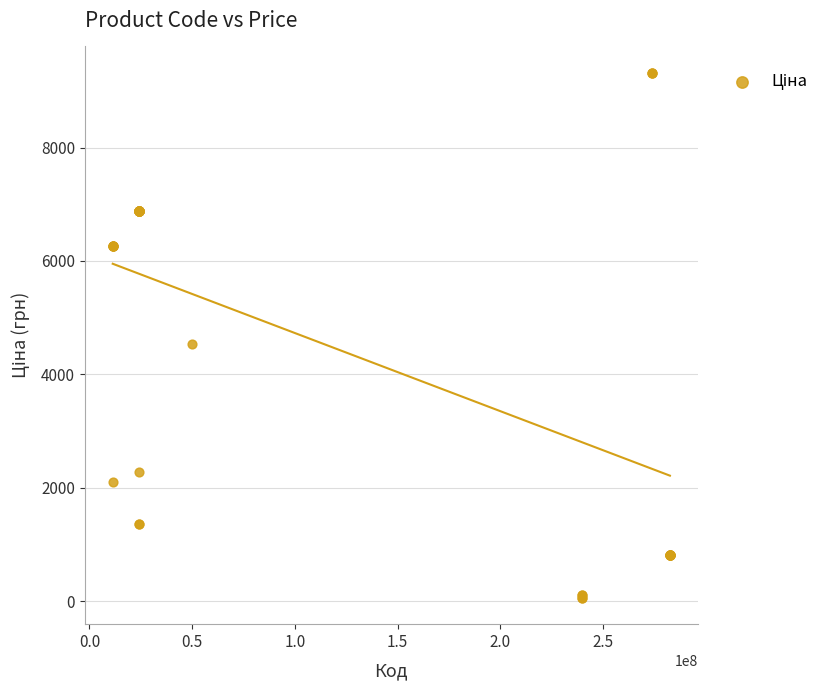

What Y value in the scatter plot is closest to 4689?

4531.4